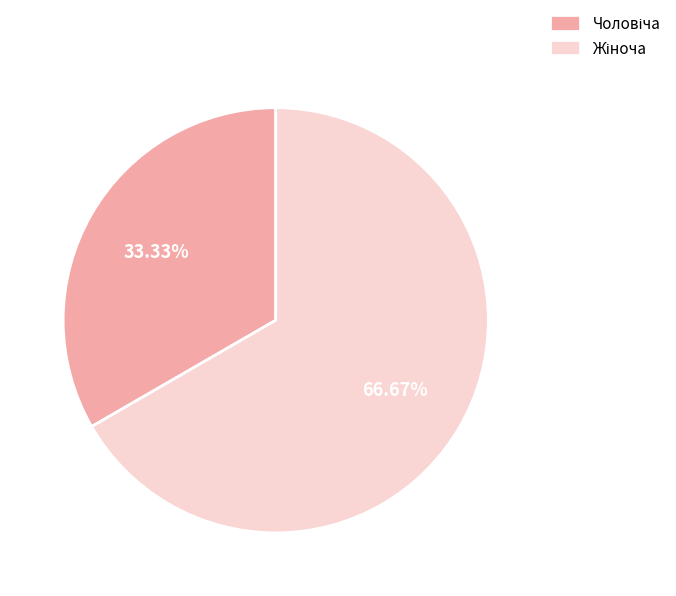

Is the sum of Жіноча and Чоловіча greater than half?

Yes